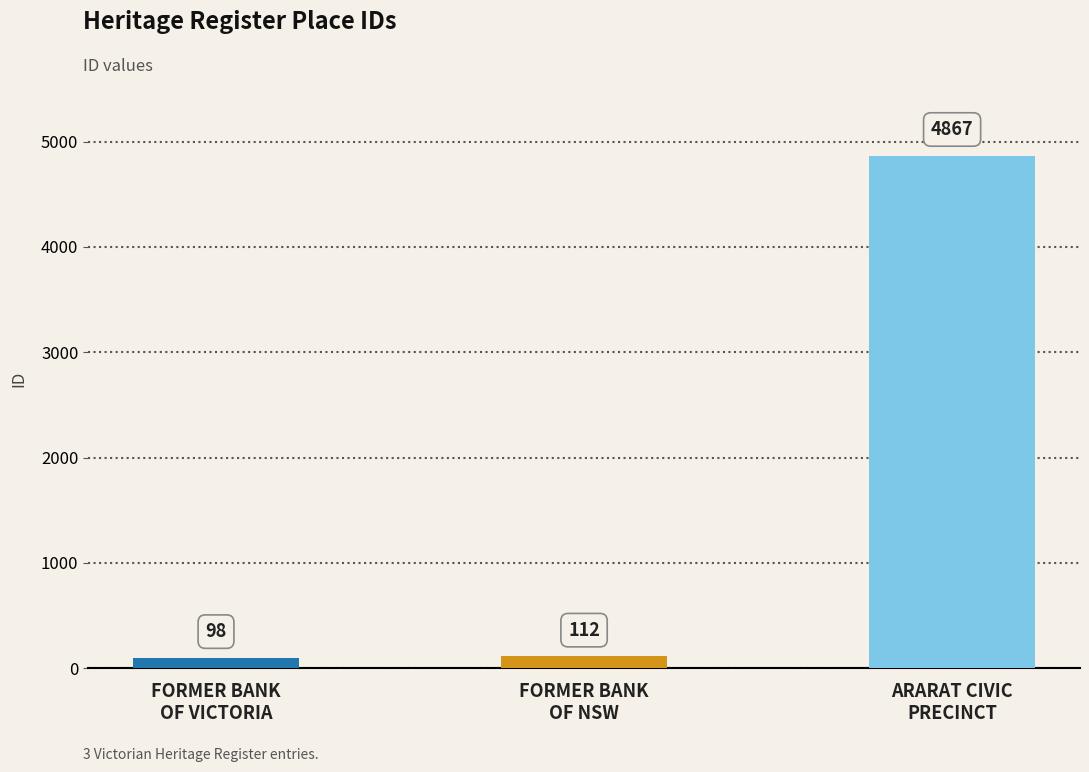

At which category does the chart reach its peak across all series?

ARARAT CIVIC
PRECINCT